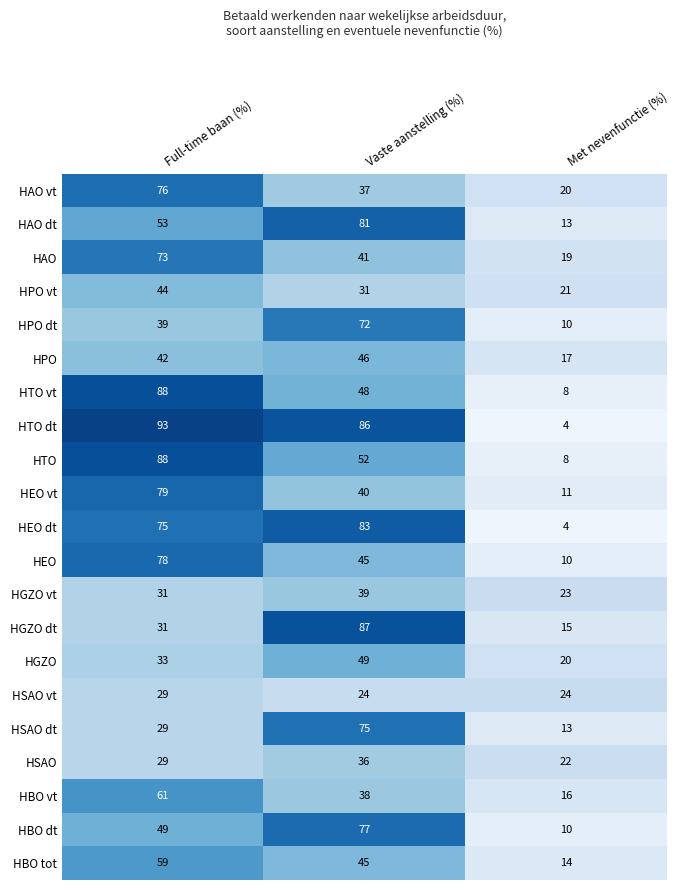

List the labels in order of HPO value, smallest first.

Met nevenfunctie (%), Full-time baan (%), Vaste aanstelling (%)